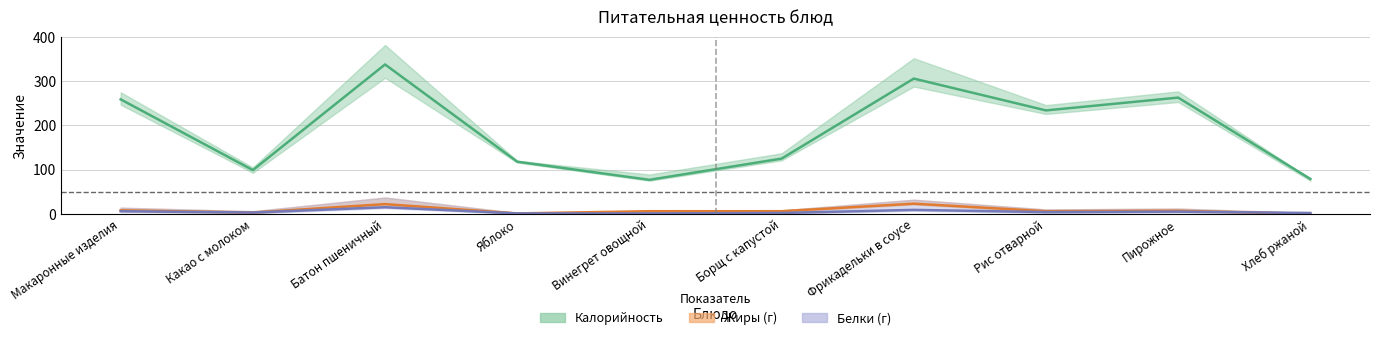

Is it true that Белки equals 4 at Рис отварной?

True